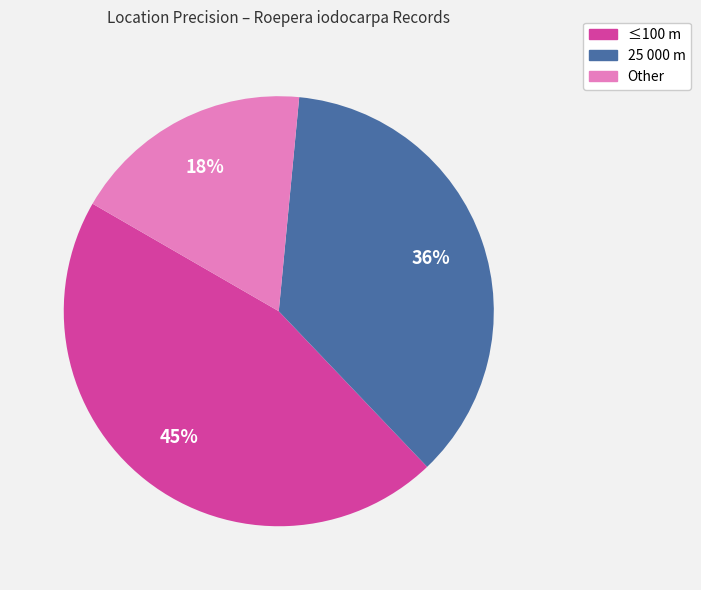

Does any single category account for the majority?

No